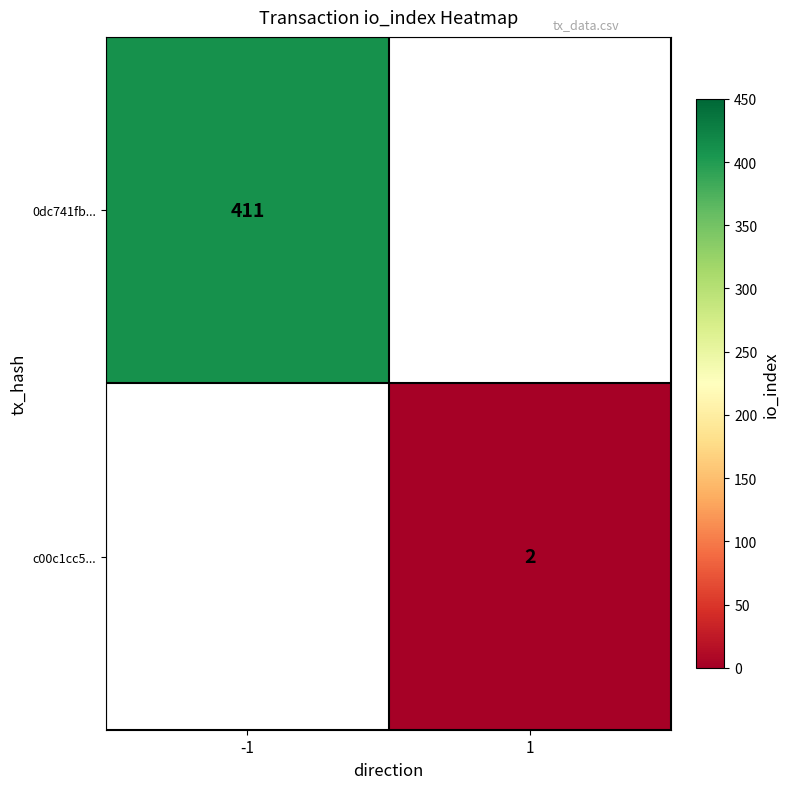

Count the number of categories in the chart.

2